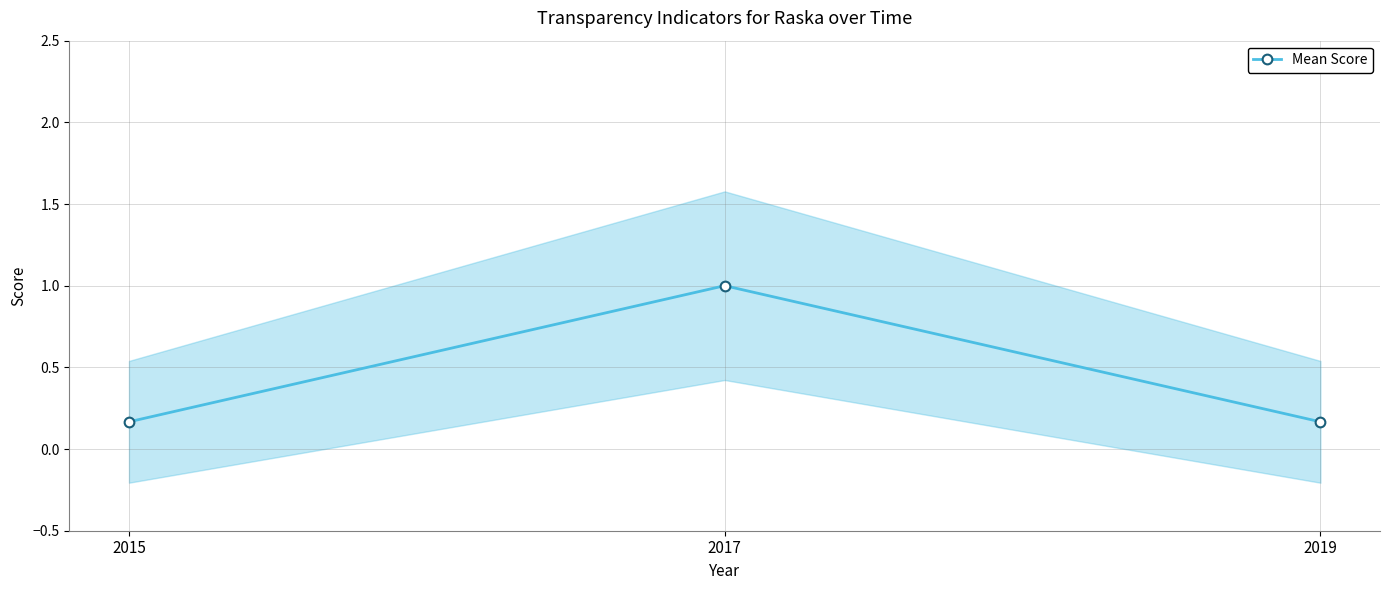

Rank the categories by value from highest to lowest.

2017, 2015, 2019